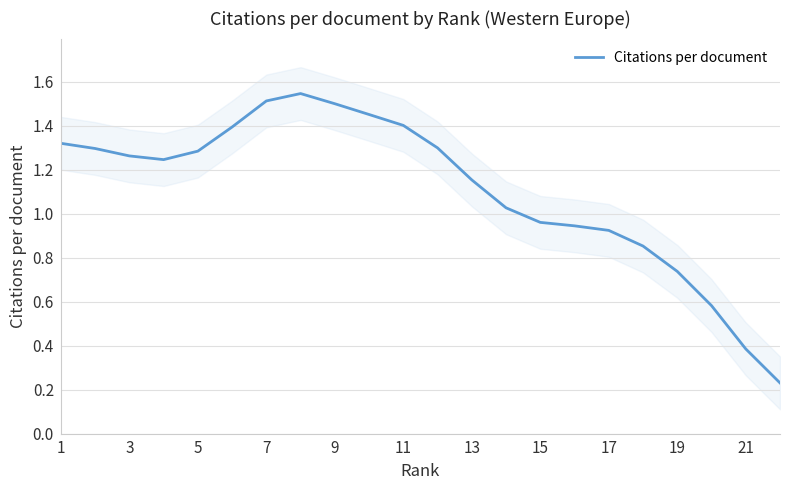

What is the value of the 4th point from the left?

1.2